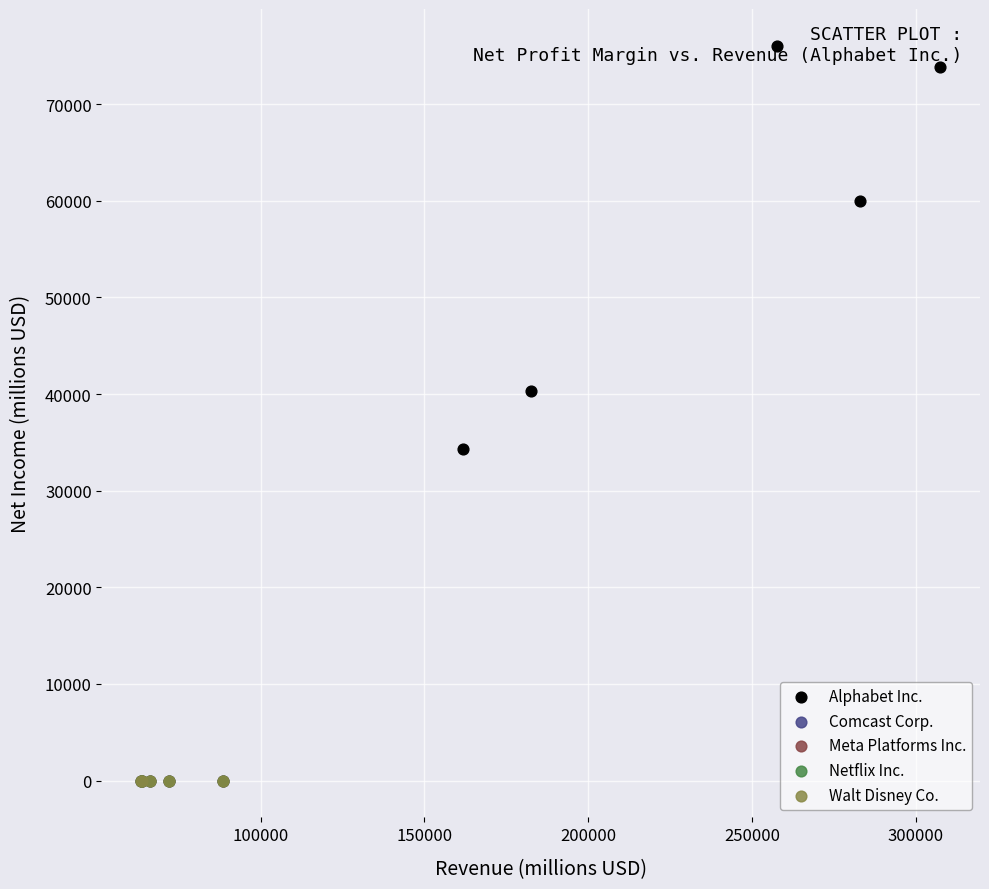

Which series contains the highest Y value?

Alphabet Inc.